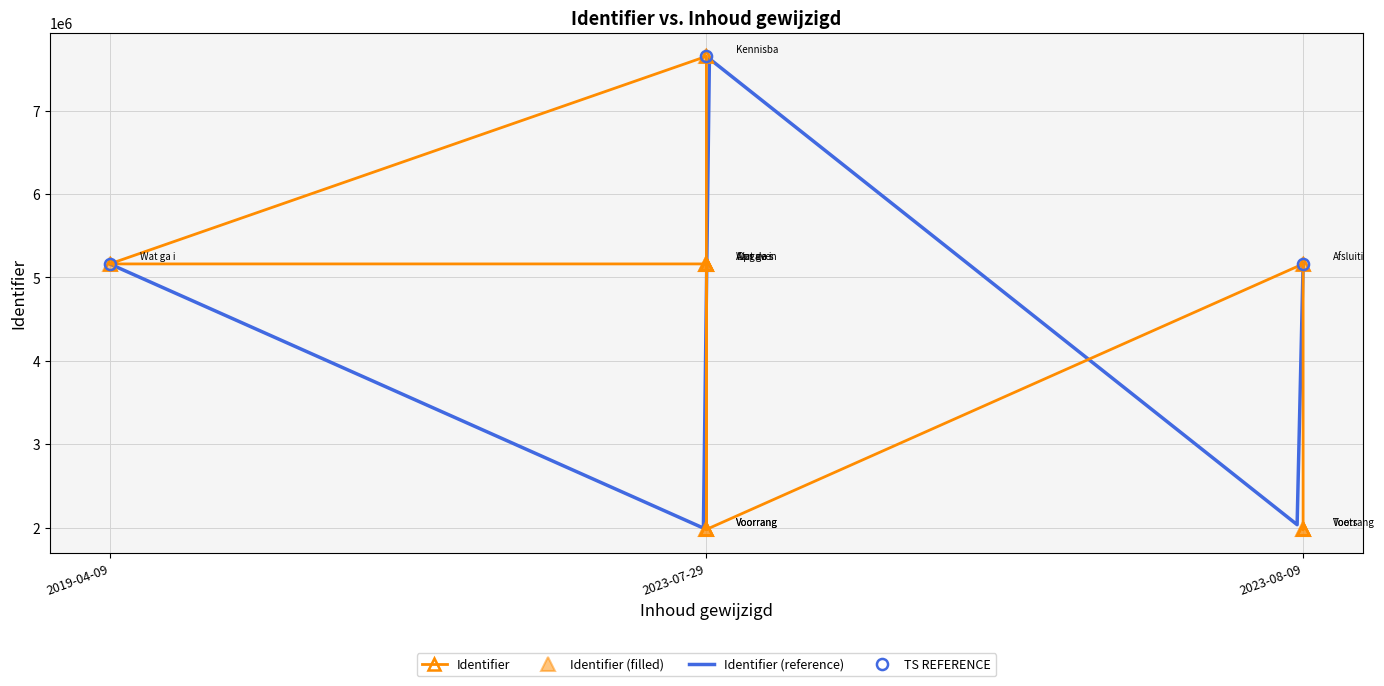

The chart shows a value of 1316840 at 2023-07-29. True or false?

False